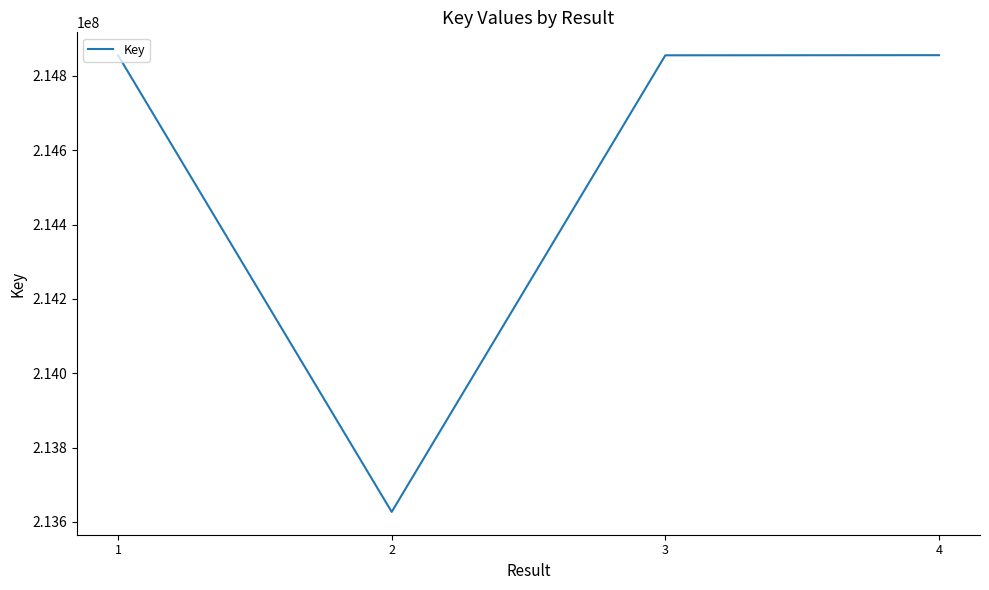

What is the average value?

214548318